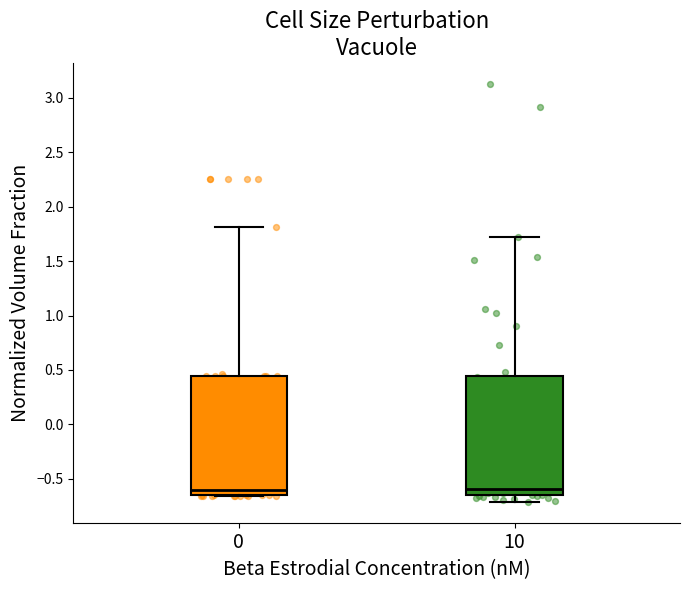

Reading left to right, read every box against the y-axis: the position of its median line, the range the box covers, and the ends of its whiskers. The values are not printed on the chart, so give them approximately, as read against the axis.

0: median -0.60, box -0.65 to 0.45, whiskers -0.65 to 1.80
10: median -0.60, box -0.65 to 0.45, whiskers -0.70 to 1.70